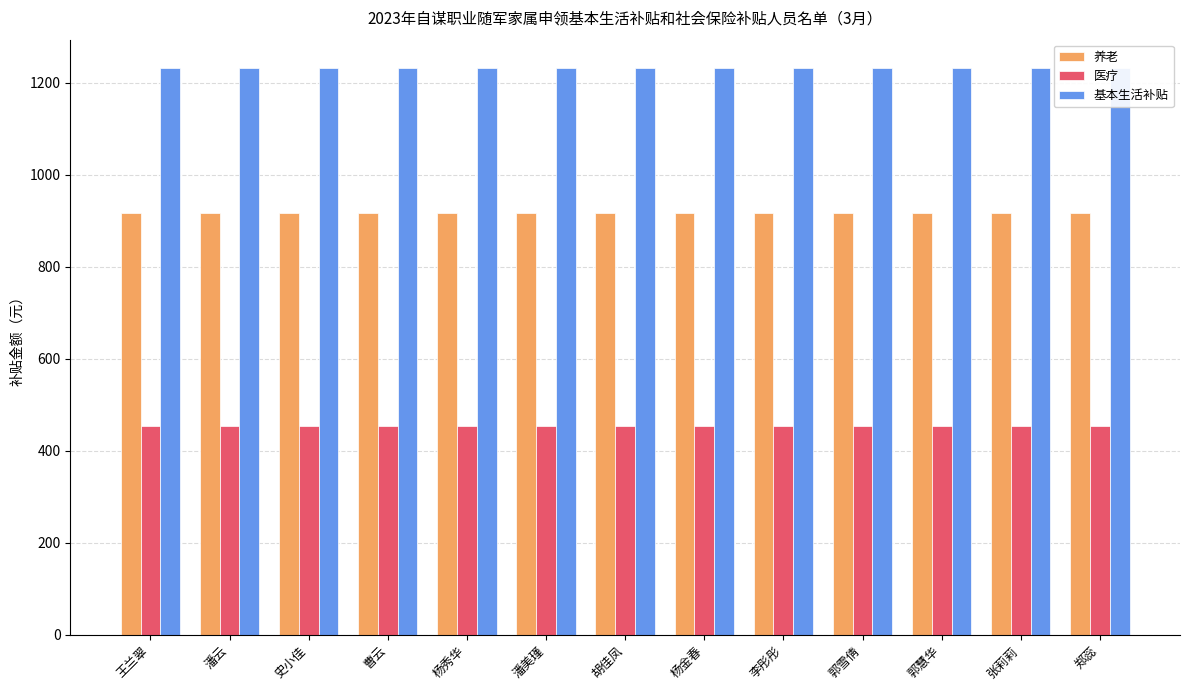

What is the value of the 养老 bar at the 1st from the left?

917.6